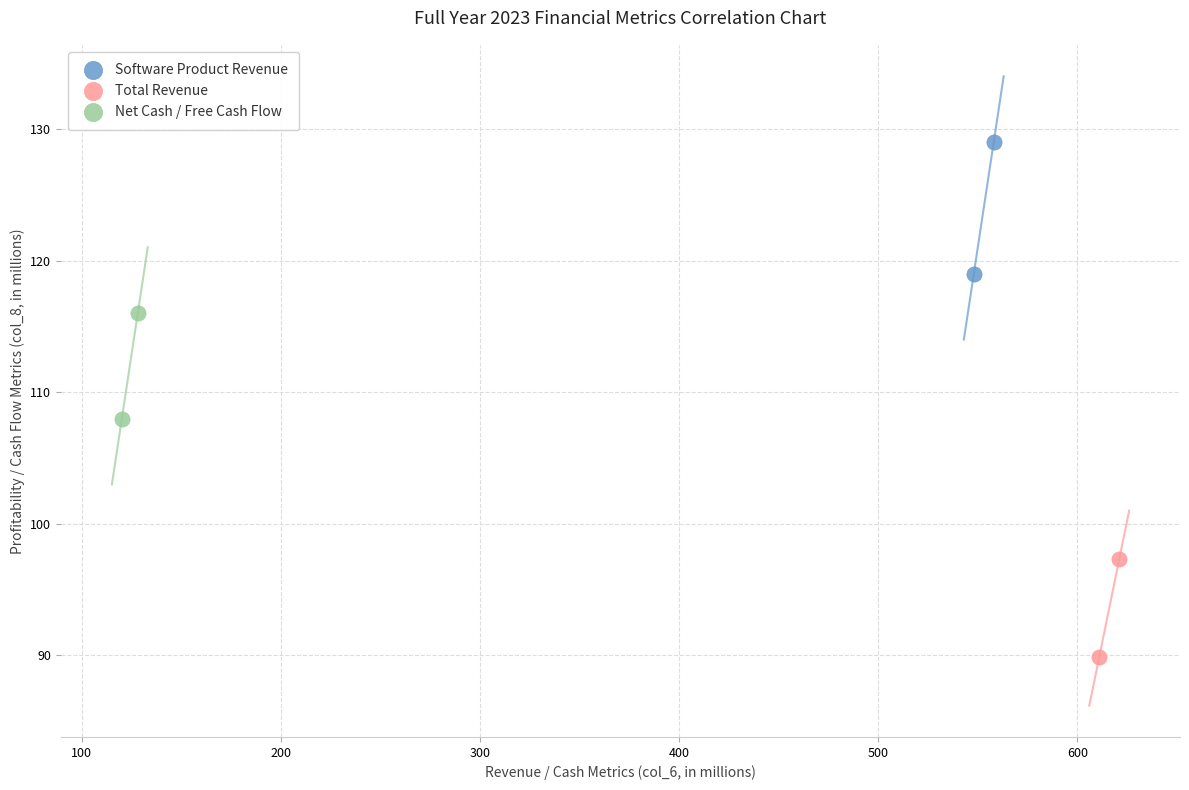

Which series reaches the maximum Y coordinate?

Software Product Revenue